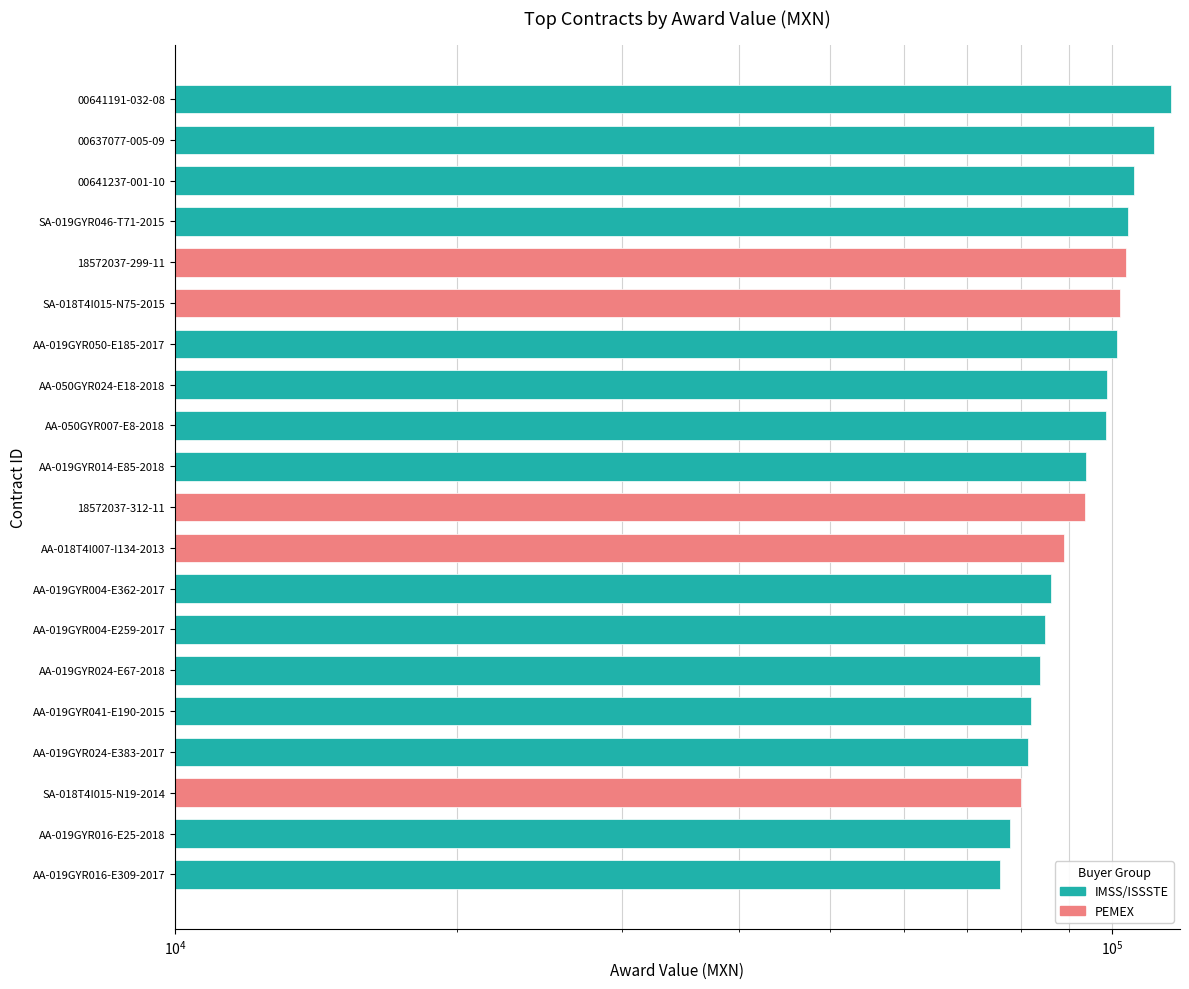

At which label does the data first exceed 93776?

AA-019GYR014-E85-2018